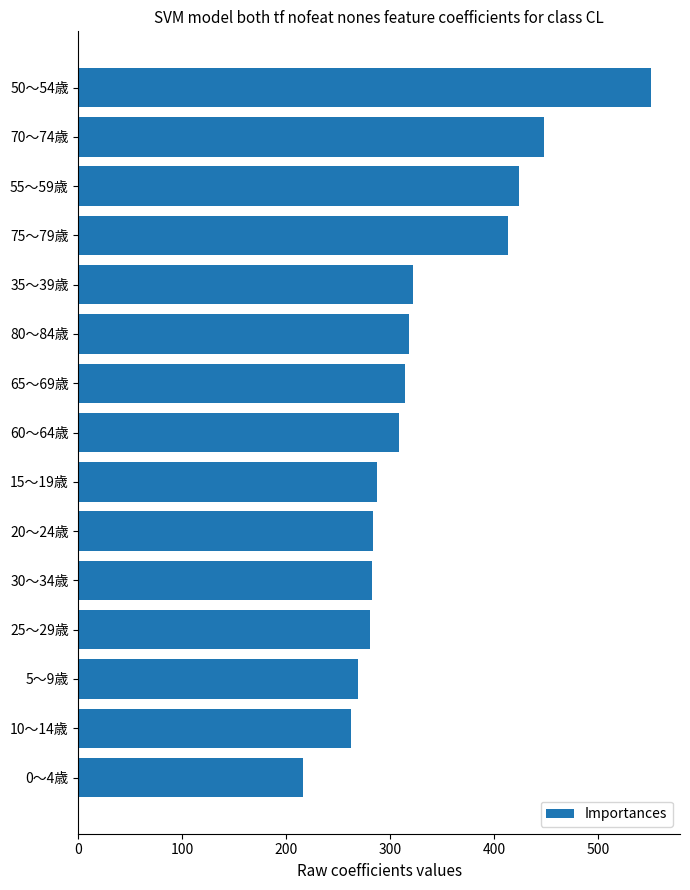

What is the maximum value shown in the chart?

551